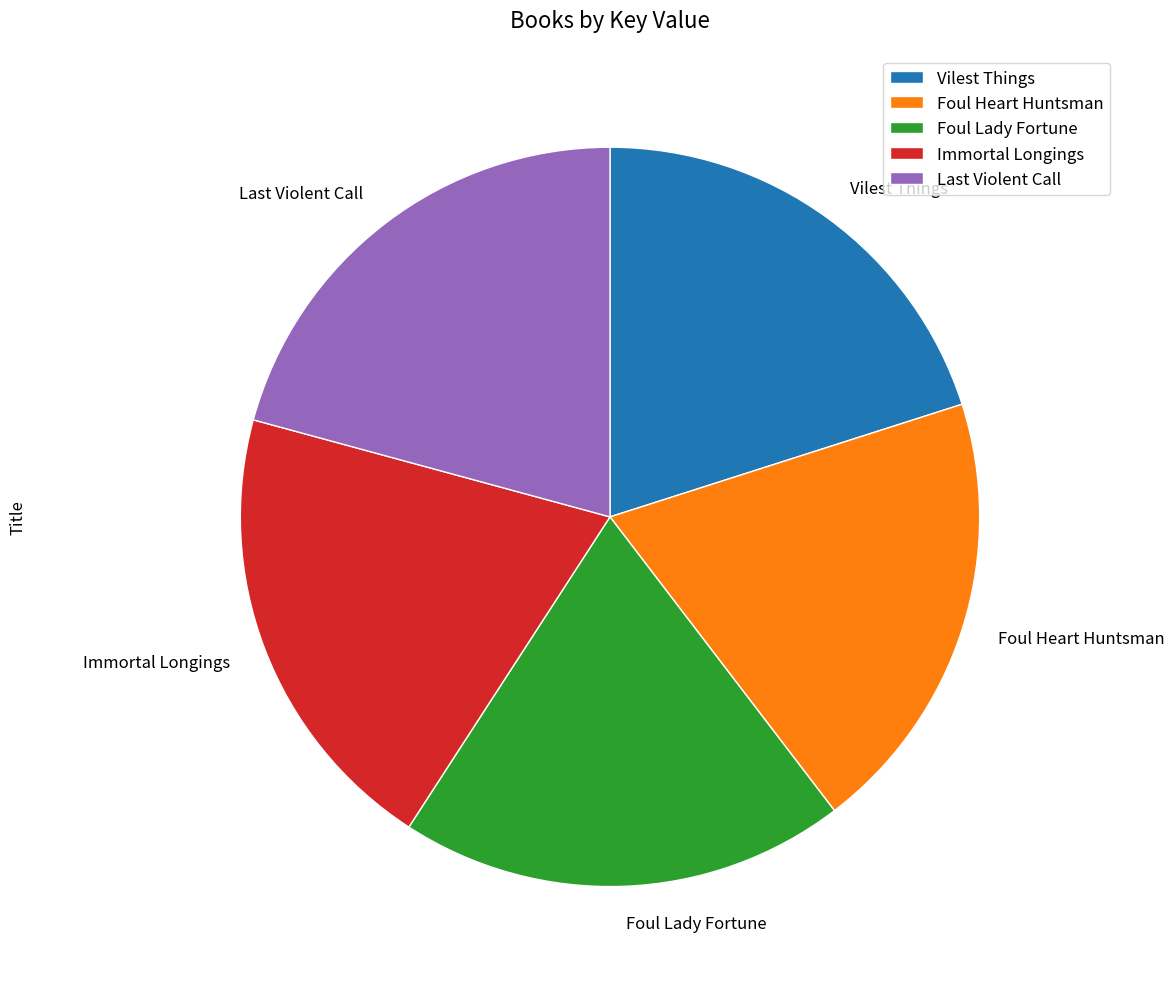

Is the sum of Immortal Longings and Foul Lady Fortune greater than half?

No